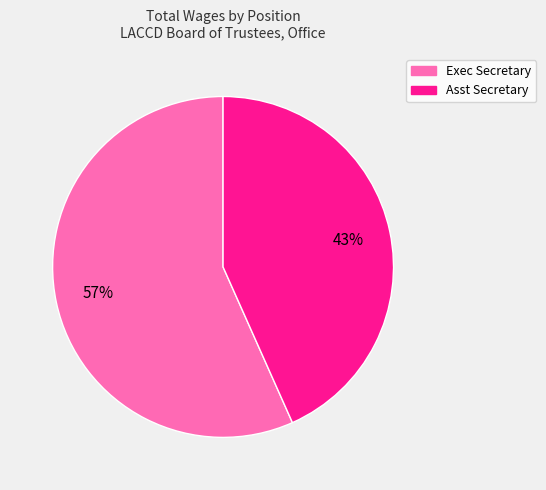

Is there a majority slice in this chart?

Yes